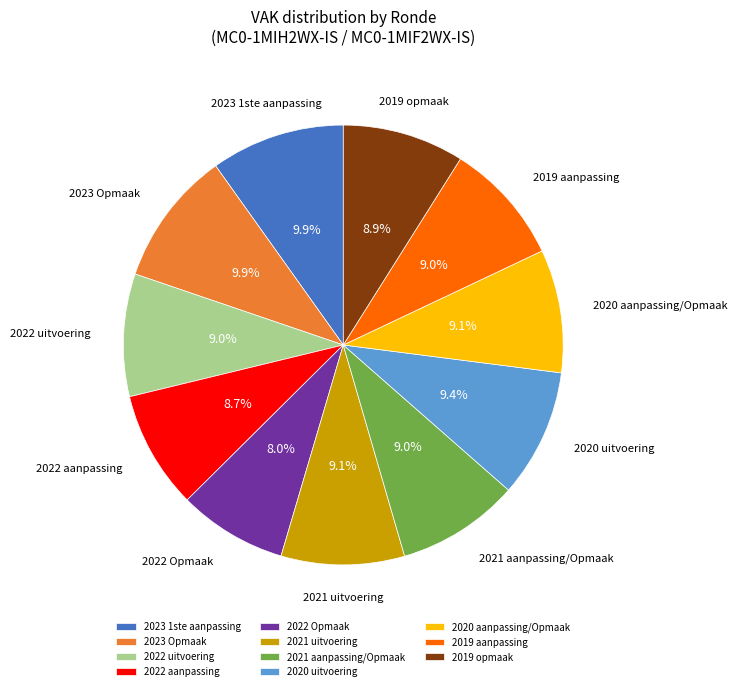

What is the total percentage of 2022 Opmaak and 2023 Opmaak?

17.9%